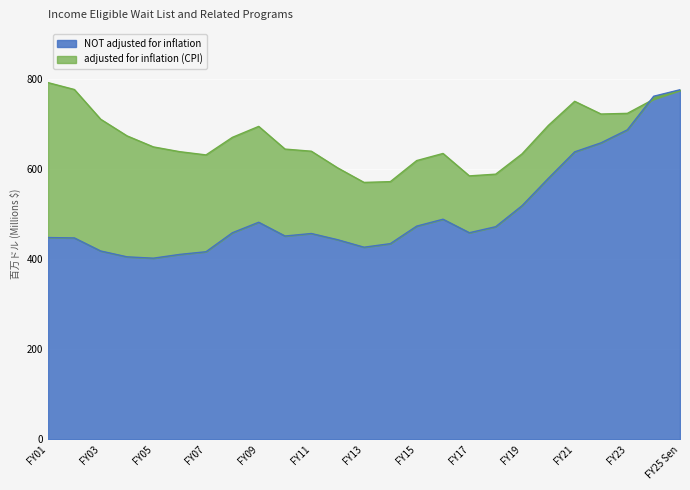

At which category does NOT adjusted for inflation reach its first local peak?

FY09